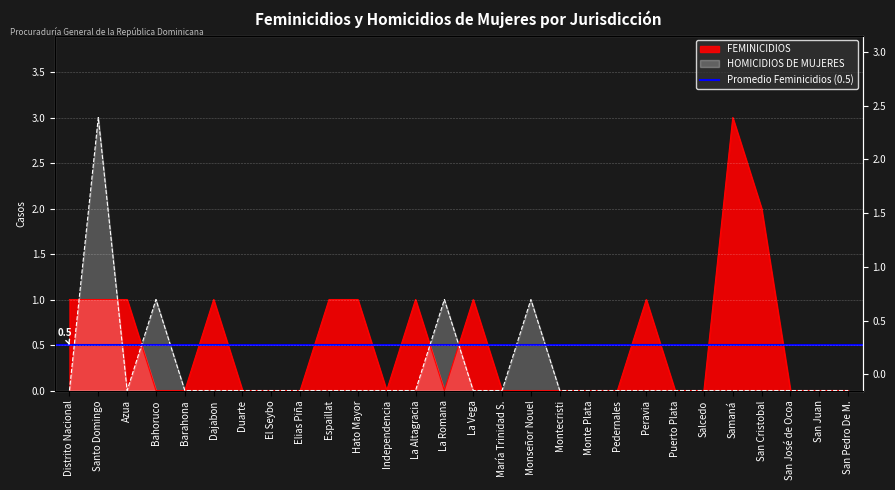

Reading left to right, transcribe all the data shown in this chart.

FEMINICIDIOS: 1	1	1	0	0	1	0	0	0	1	1	0	1	0	1	0	0	0	0	0	1	0	0	3	2	0	0	0
HOMICIDIOS DE MUJERES: 0	3	0	1	0	0	0	0	0	0	0	0	0	1	0	0	1	0	0	0	0	0	0	0	0	0	0	0